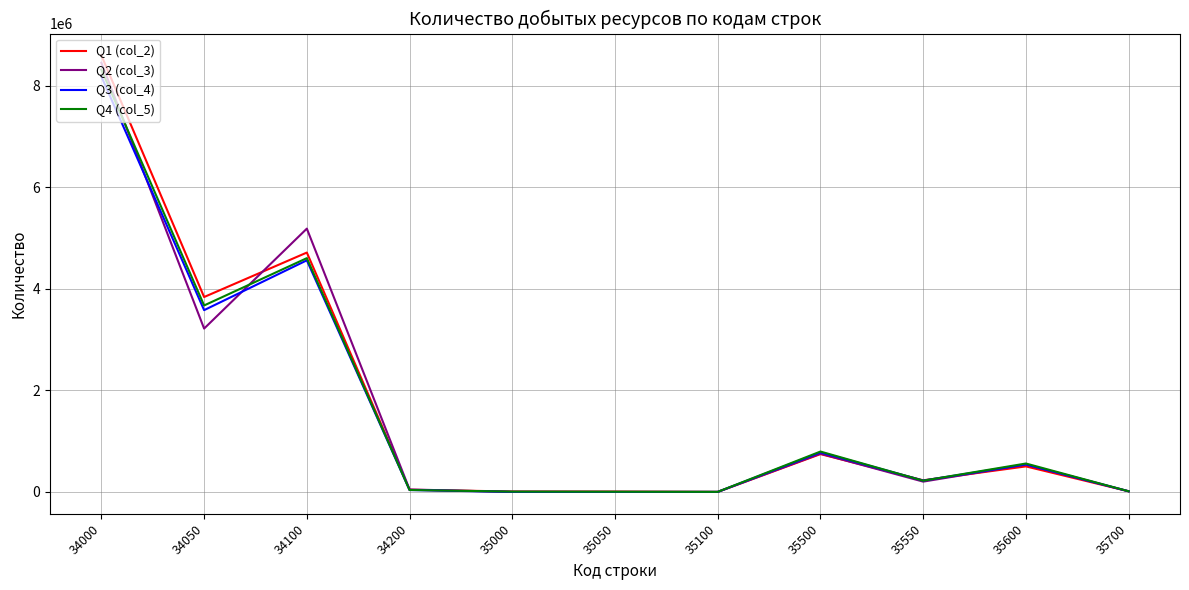

Is the value of Q4 (col_5) at 34100 greater than the value of Q1 (col_2) at 35600?

Yes